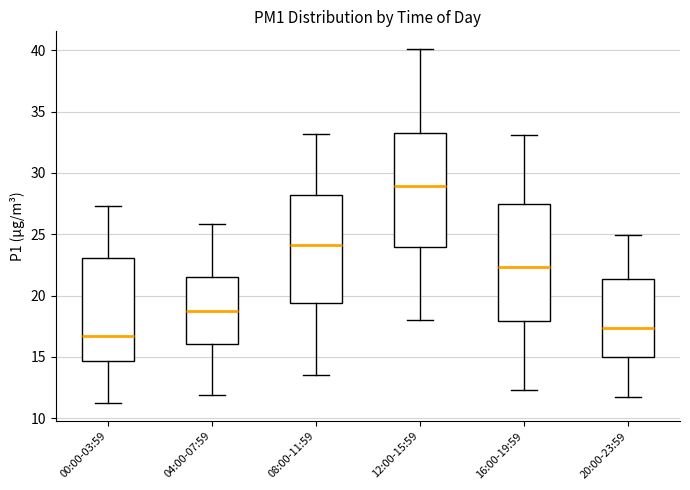

Reading left to right, transcribe this box plot: for each box, give where its median line is, the range the box spans, and where its two whiskers end, as read against the y-axis. The values are not printed on the chart, so give them approximately, as read against the axis.

00:00-03:59: median 16.5, box 14.5 to 23.0, whiskers 11.0 to 27.5
04:00-07:59: median 18.5, box 16.0 to 21.5, whiskers 12.0 to 26.0
08:00-11:59: median 24.0, box 19.5 to 28.0, whiskers 13.5 to 33.0
12:00-15:59: median 29.0, box 24.0 to 33.5, whiskers 18.0 to 40.0
16:00-19:59: median 22.5, box 18.0 to 27.5, whiskers 12.5 to 33.0
20:00-23:59: median 17.5, box 15.0 to 21.5, whiskers 11.5 to 25.0